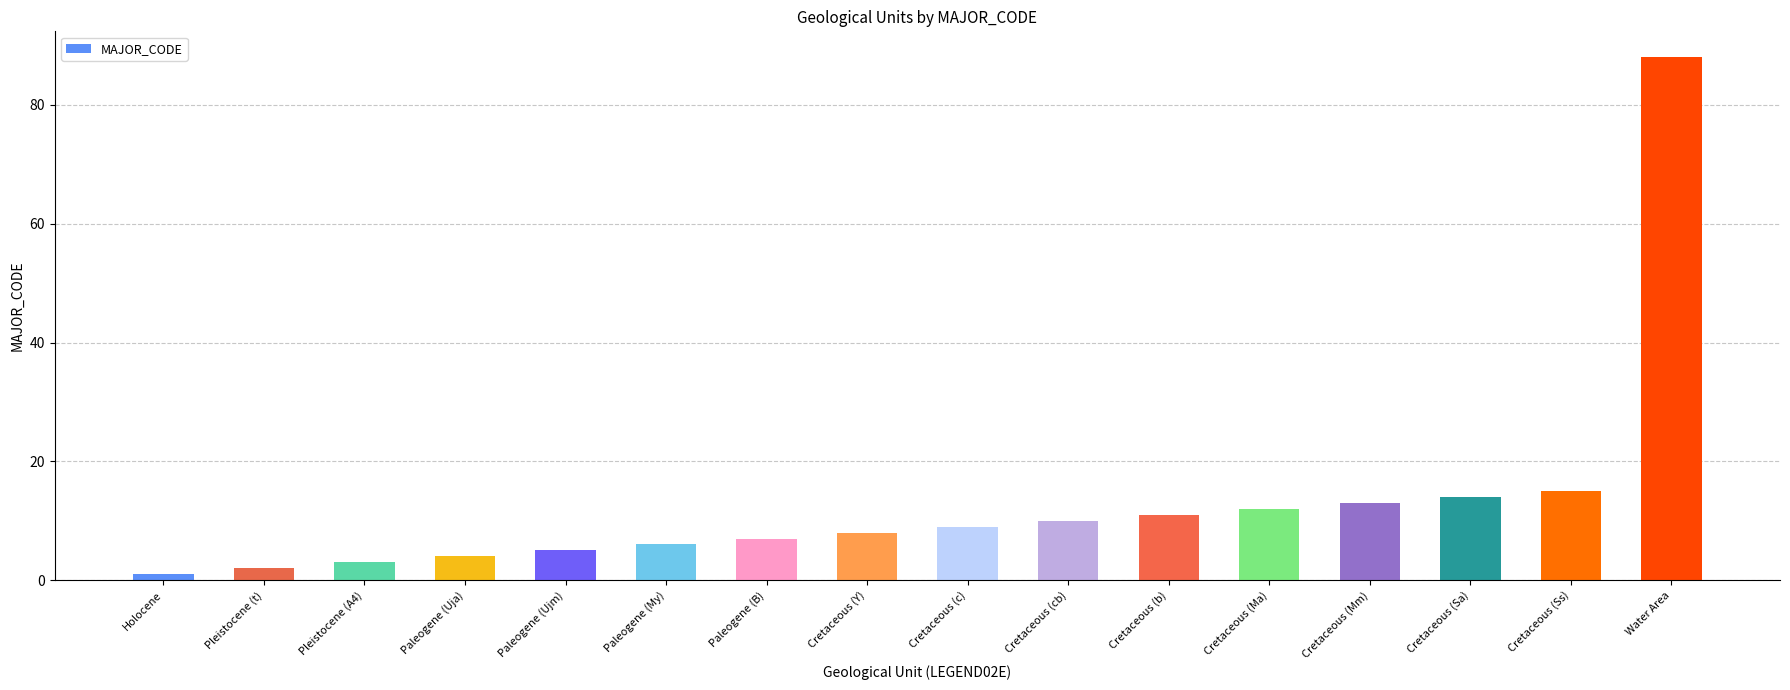

The value at Cretaceous (cb) is 10. True or false?

True